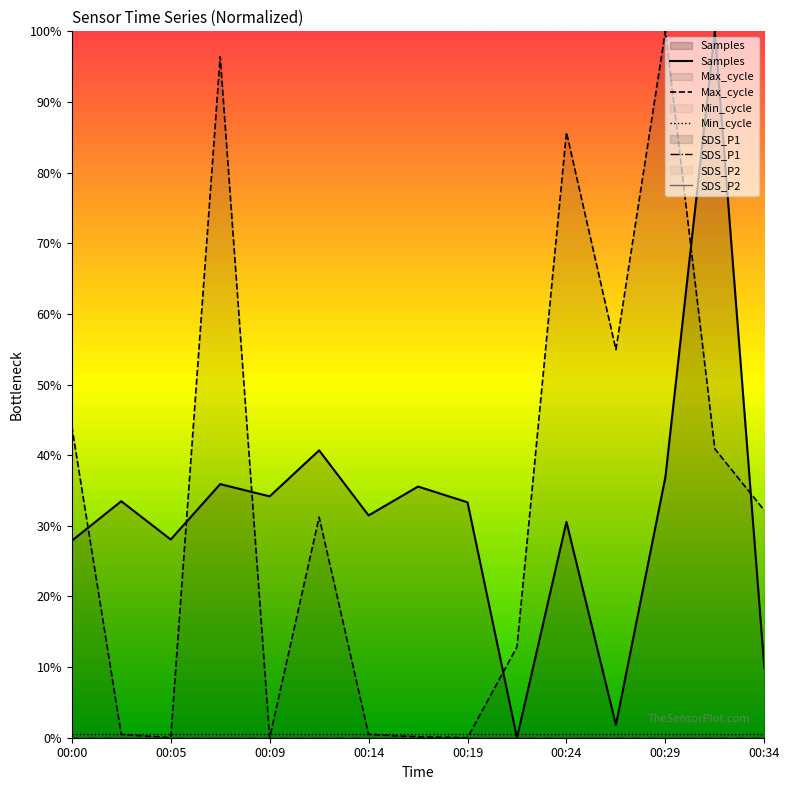

The Samples series shows 3.0 at 00:34. True or false?

False